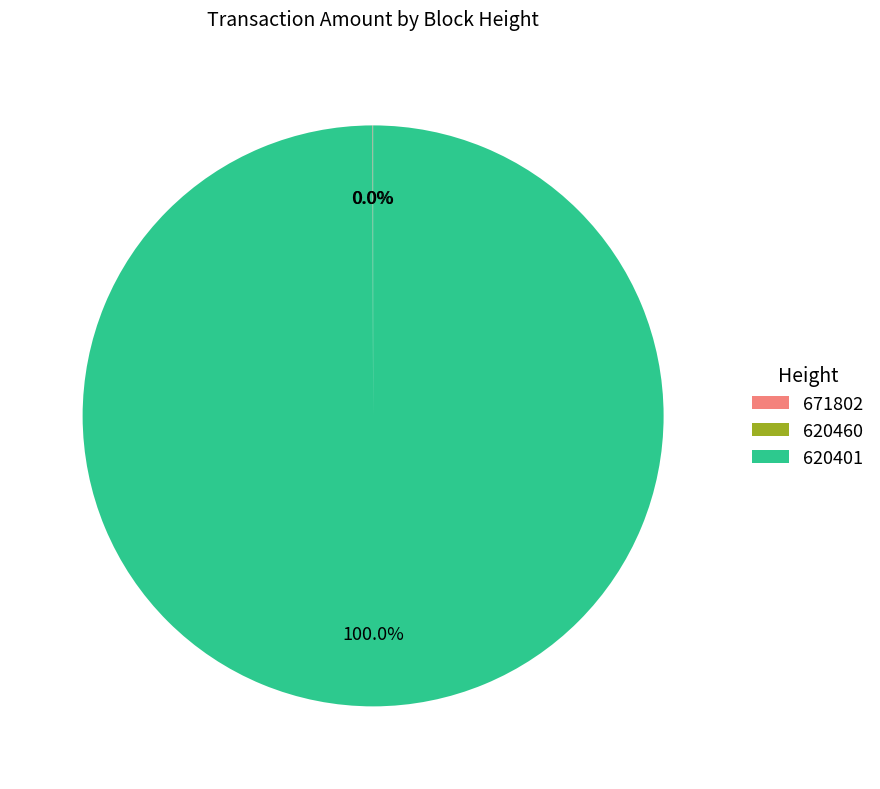

The 620460 slice represents 0% of the pie. True or false?

True